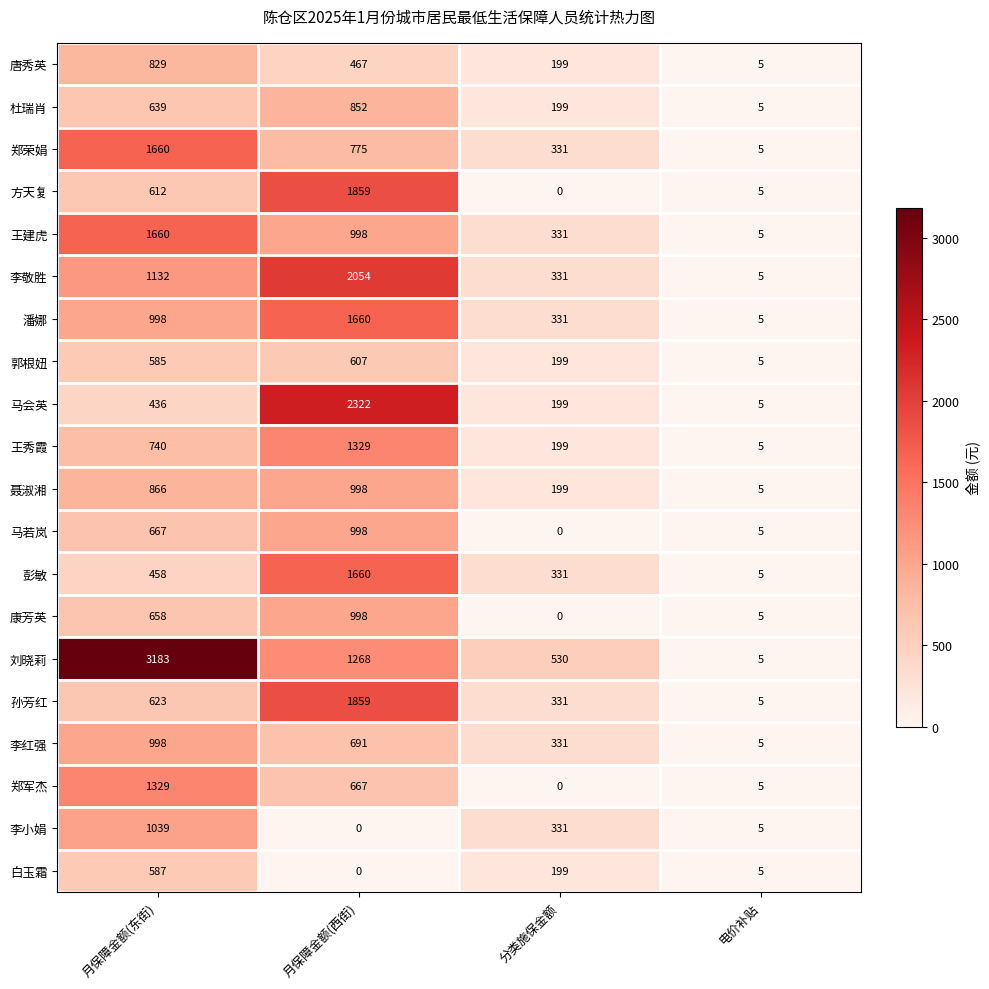

What is the difference between the highest and lowest values at 分类施保金额?

530